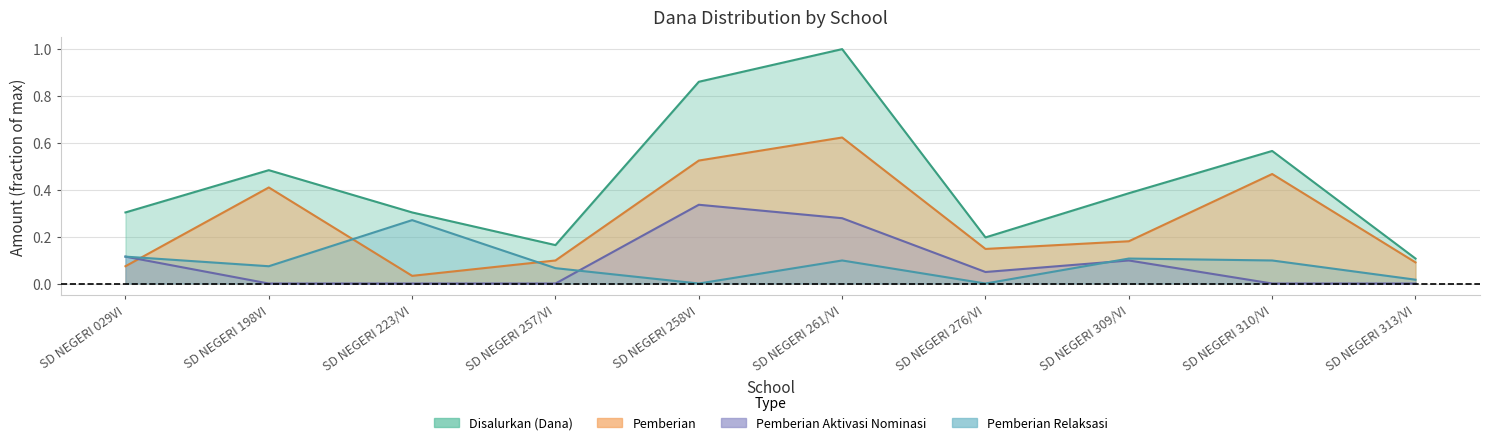

Is the value of Pemberian Aktivasi Nominasi at SD NEGERI 198VI greater than the value of Disalurkan (Dana) at SD NEGERI 261/VI?

No